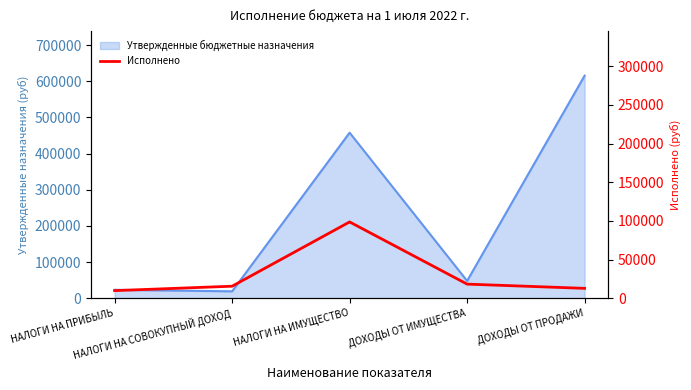

What is the label of the 5th point from the left?

ДОХОДЫ ОТ ПРОДАЖИ